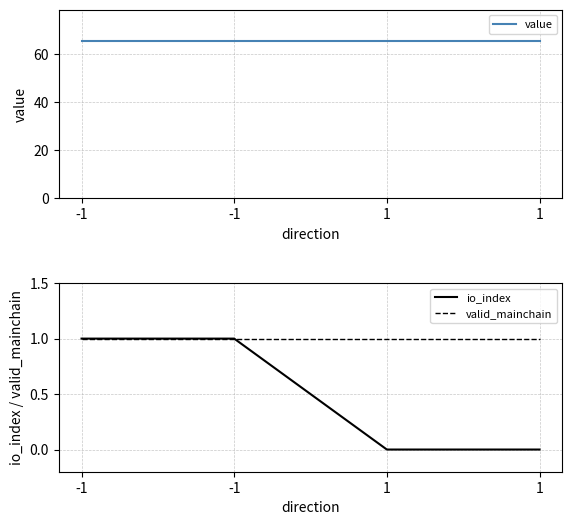

The value series shows 16.0 at 1. True or false?

False